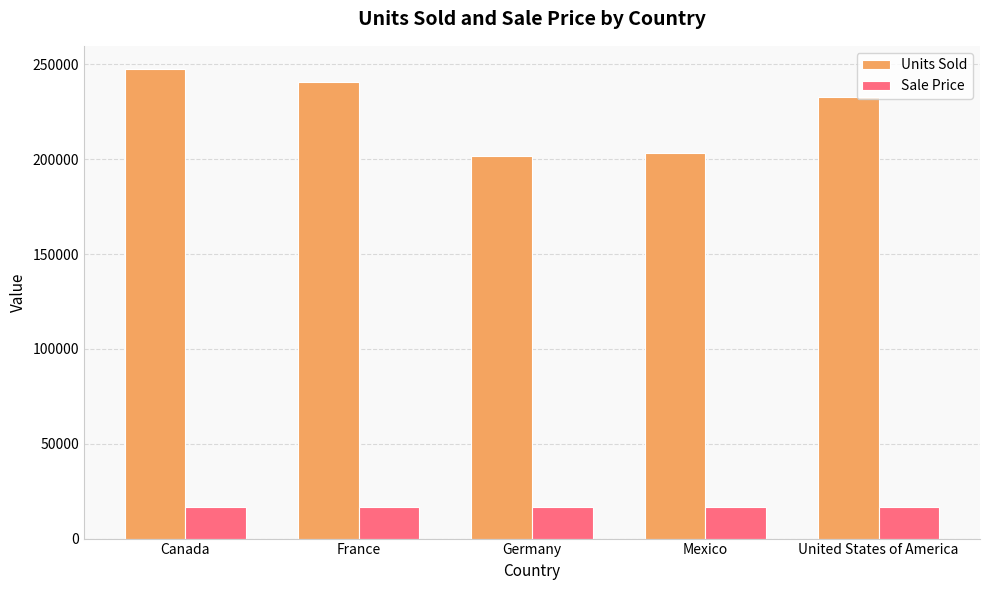

Which series has the widest spread of values?

Units Sold